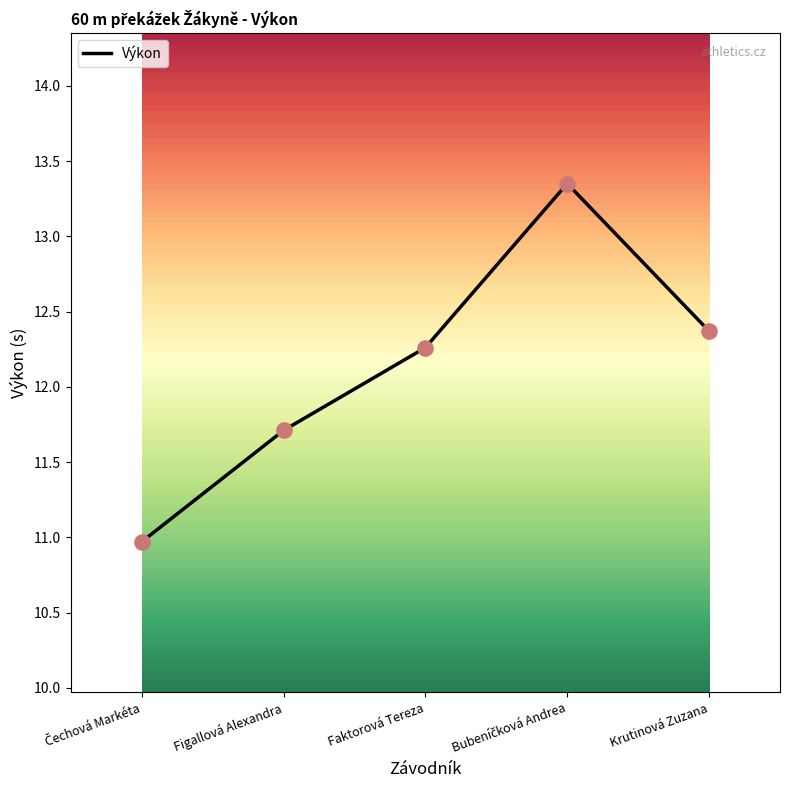

True or false: there are more than 1 points higher than both neighbors.

False